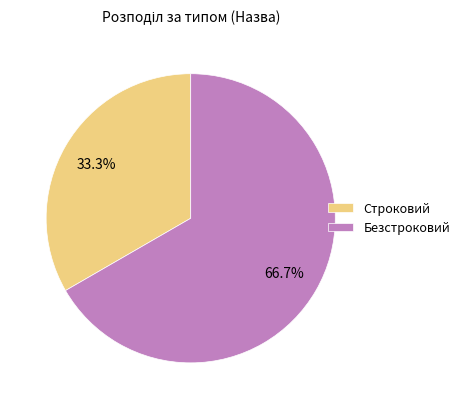

The Строковий slice represents 33% of the pie. True or false?

True